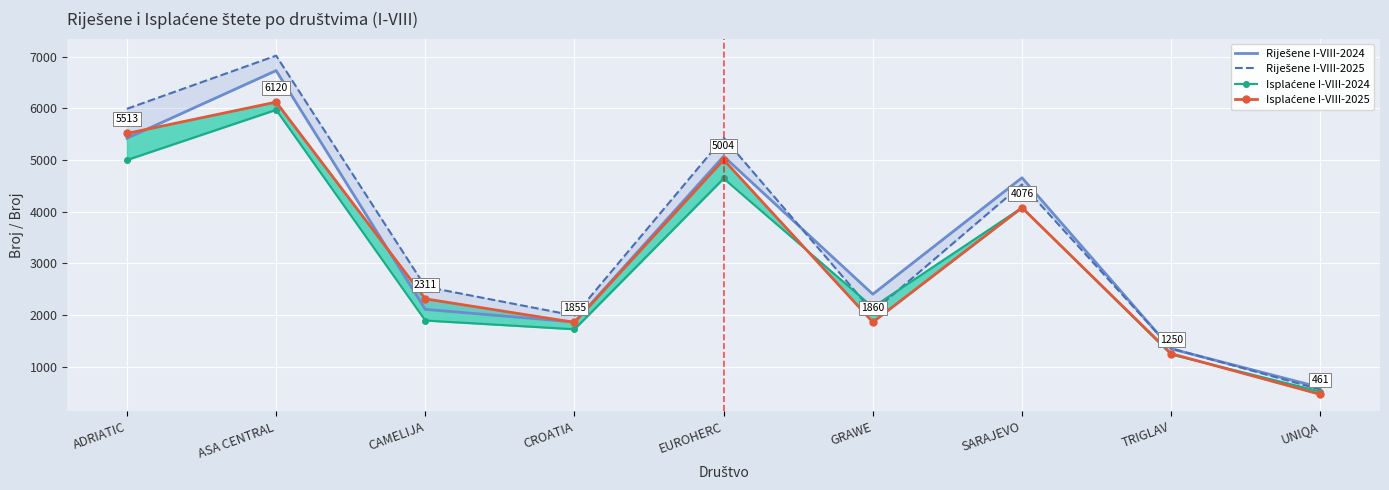

What is the value of the Riješene I-VIII-2025 point at the 6th from the left?

2060